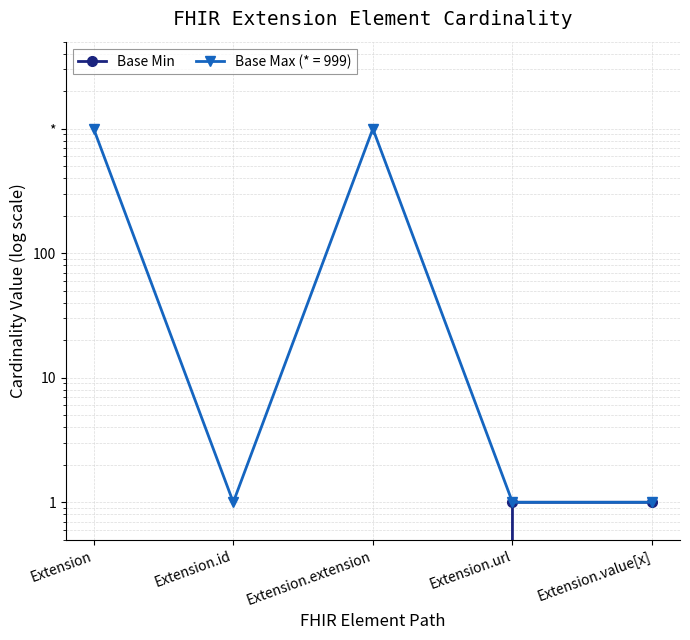

List the labels in order of value, smallest first.

Extension, Extension.id, Extension.extension, Extension.url, Extension.value[x]